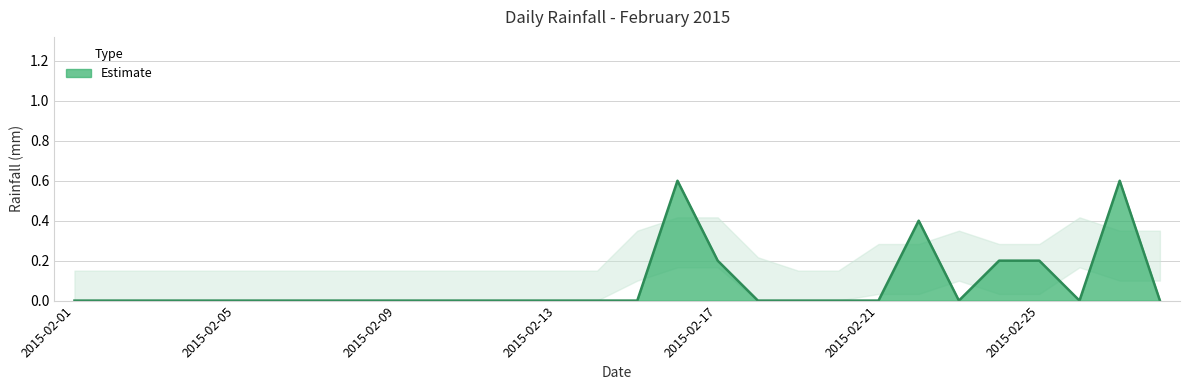

What is the maximum value shown in the chart?

0.6